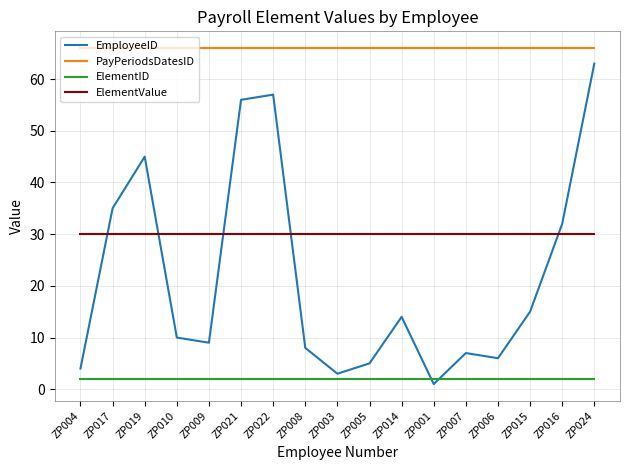

Which series has the widest spread of values?

EmployeeID